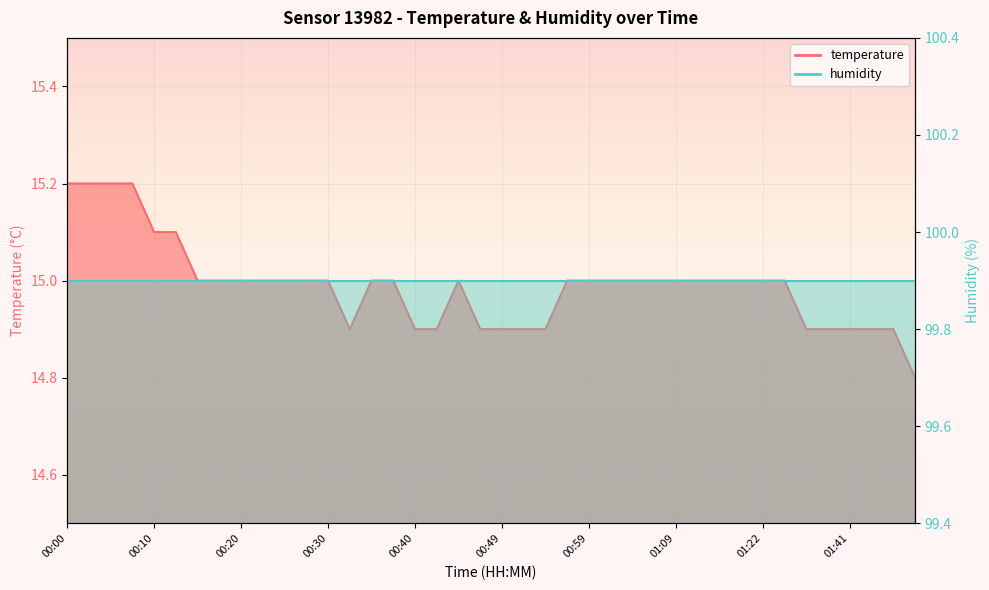

The chart shows a value of 15.2 at 00:00. True or false?

True